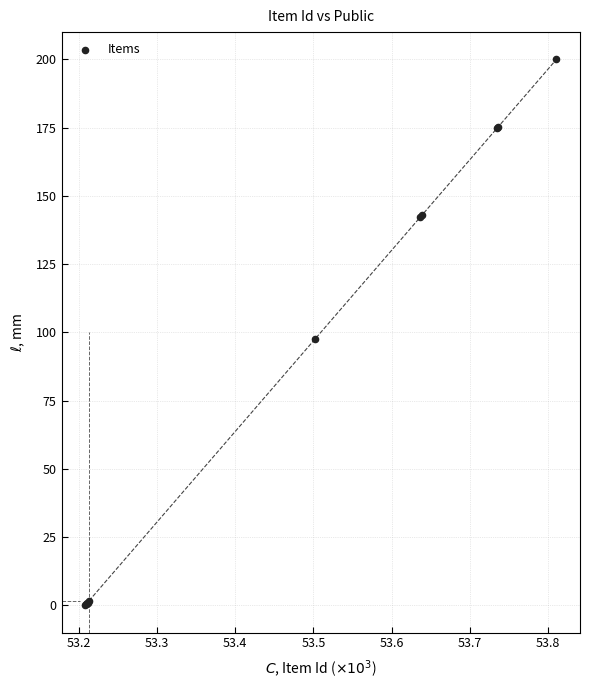

What Y value in the scatter plot is closest to 100?

97.5